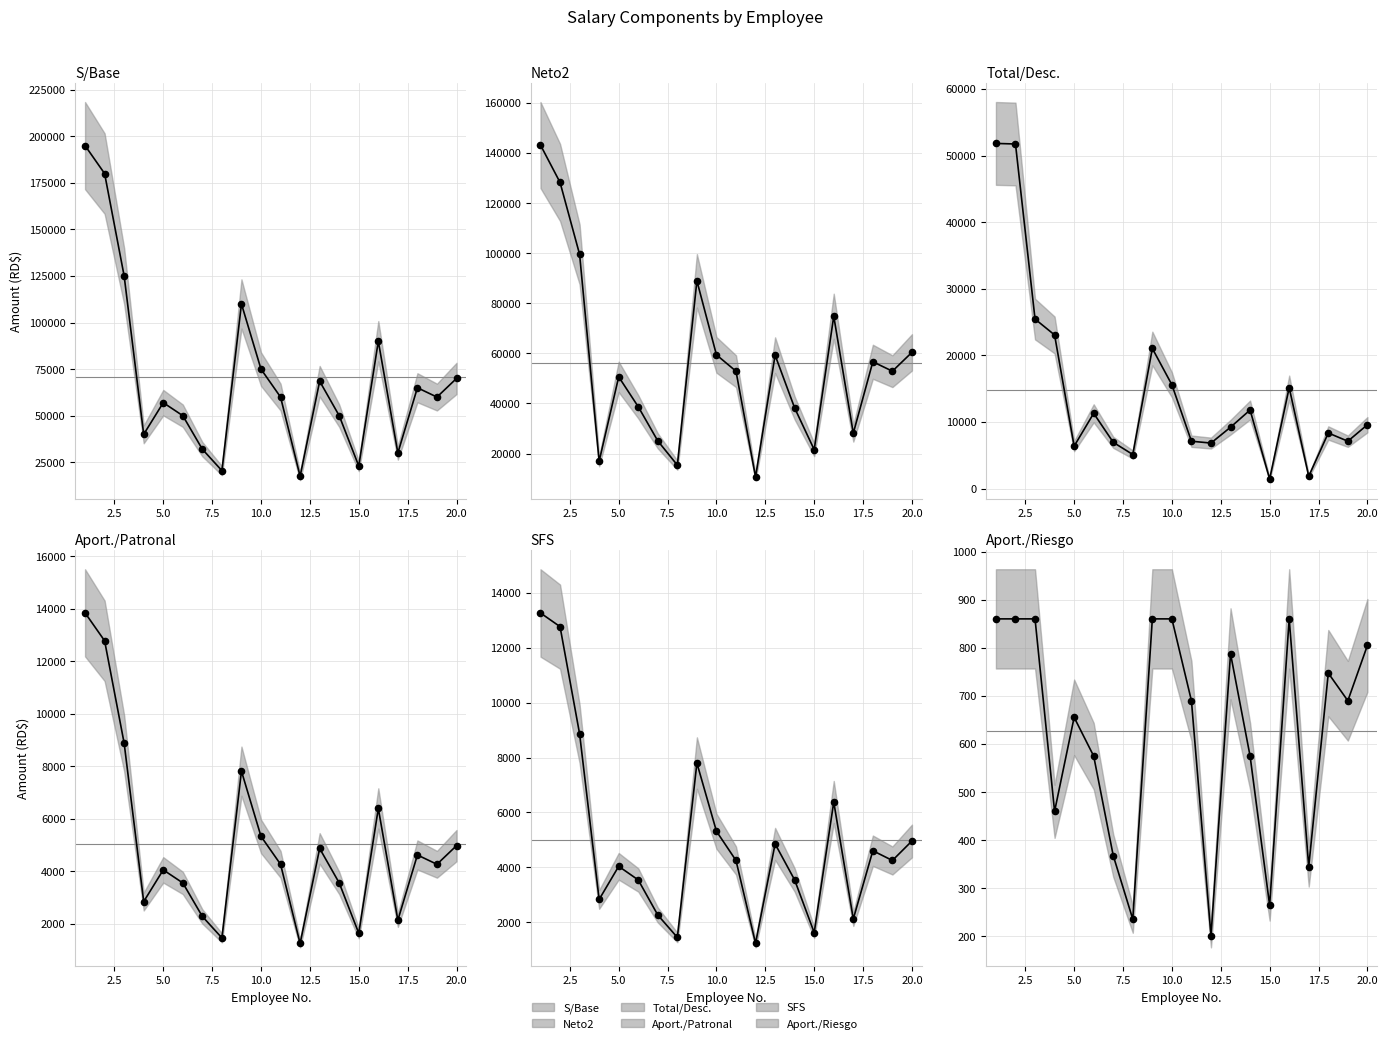

Which series contains the lowest Y value?

Aport./Riesgo